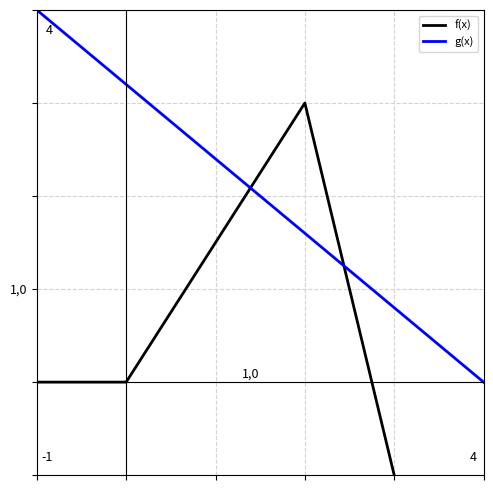

True or false: the data has more than 2 interior local peaks.

False